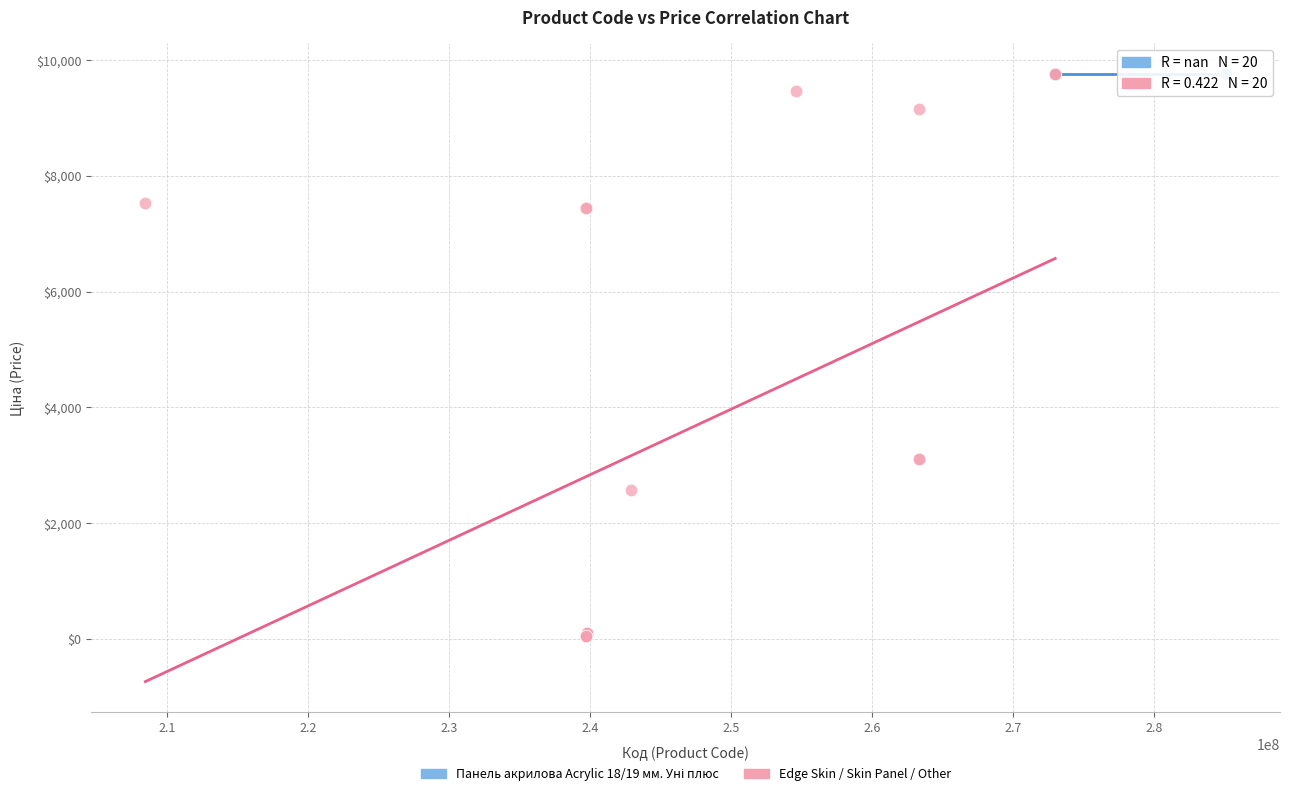

Which series contains the lowest Y value?

Edge Skin / Skin Panel / Other